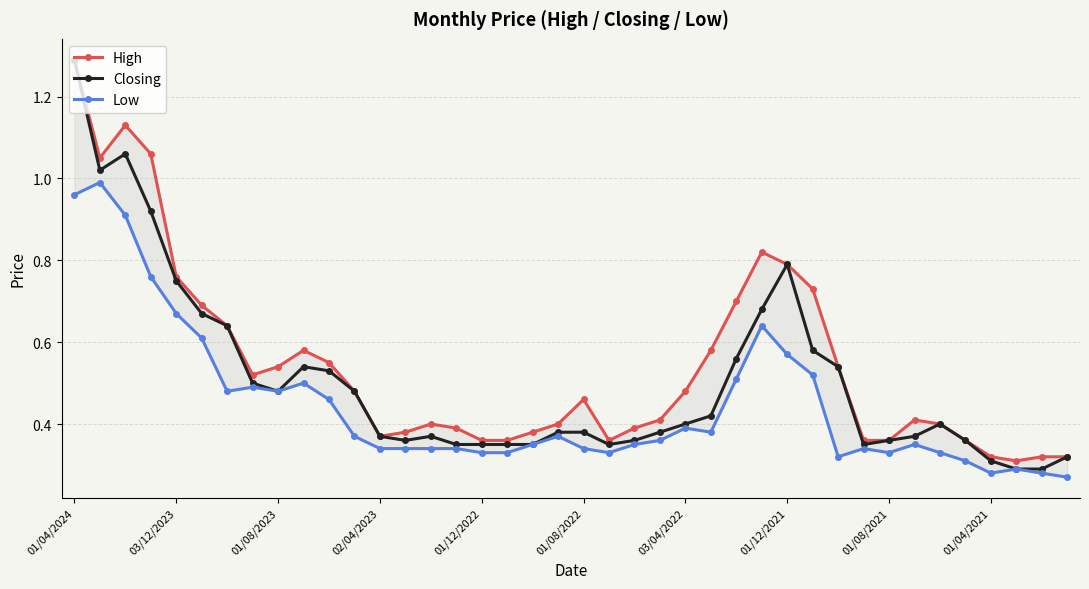

True or false: High and Low intersect in this chart.

False